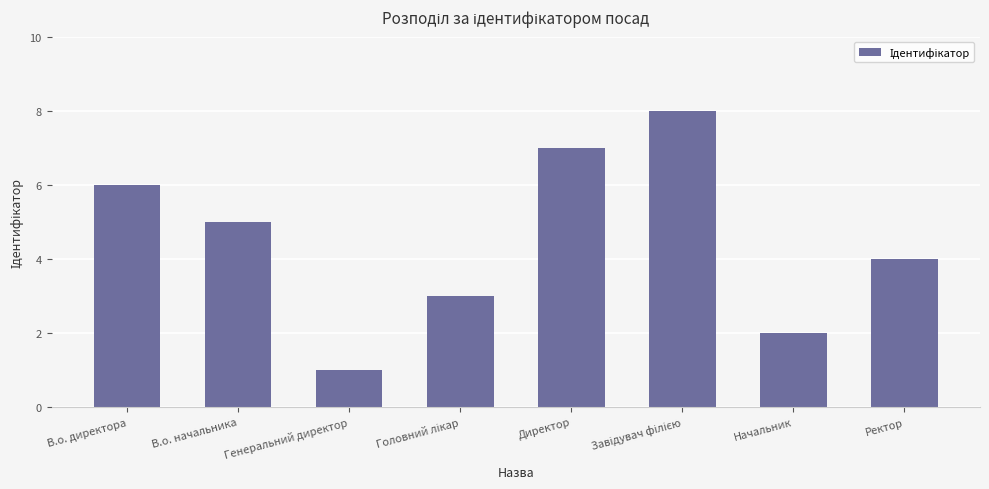

What position from the left is Директор?

5